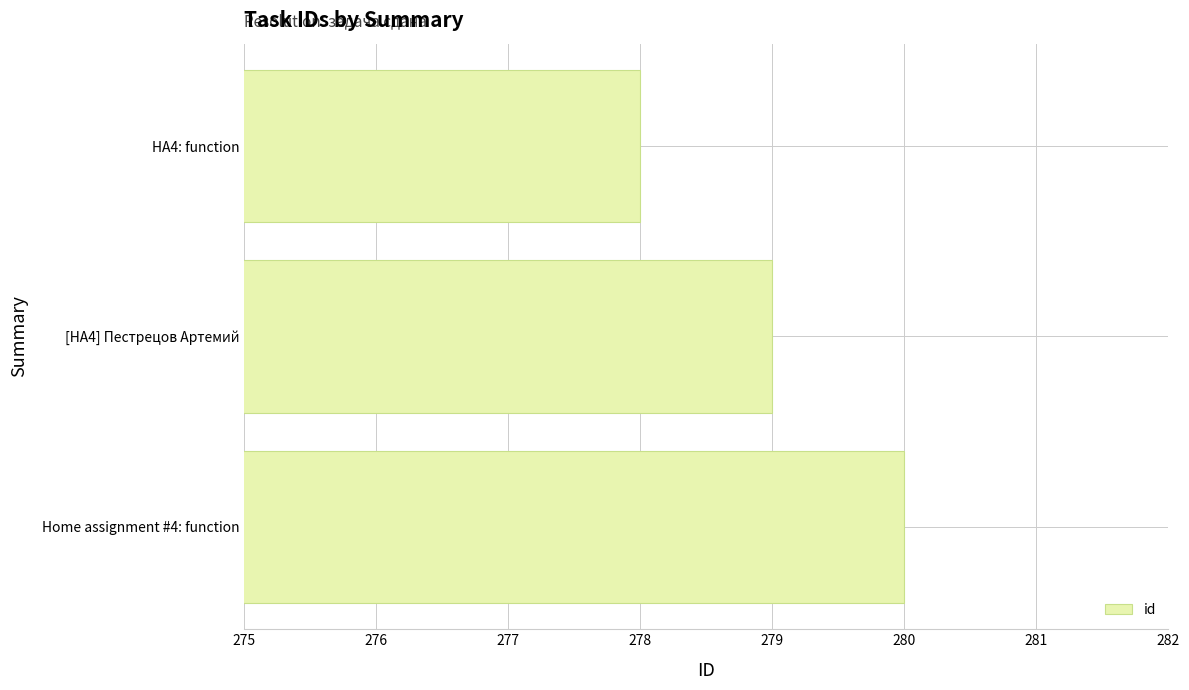

Reading bottom to top, transcribe all the data shown in this chart.

280	279	278